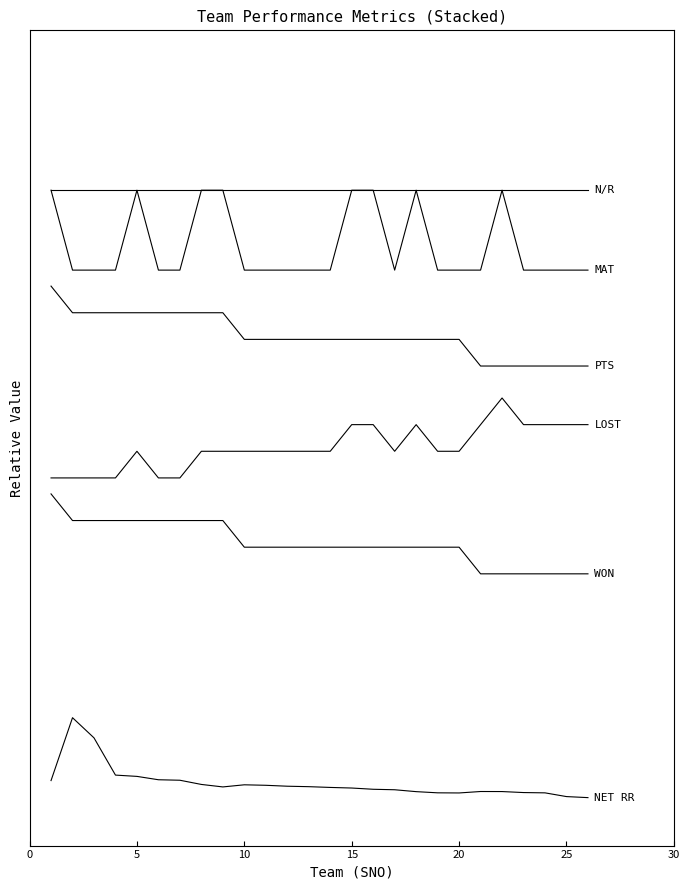

Reading left to right, what are all the values shown in this chart?

NET RR: 1.1	5.0	3.7	1.4	1.3	1.1	1.1	0.8	0.7	0.8	0.8	0.7	0.7	0.6	0.6	0.5	0.5	0.4	0.3	0.3	0.4	0.4	0.3	0.3	0.1	0.0
WON: 19.0	17.3	17.3	17.3	17.3	17.3	17.3	17.3	17.3	15.7	15.7	15.7	15.7	15.7	15.7	15.7	15.7	15.7	15.7	15.7	14.0	14.0	14.0	14.0	14.0	14.0
LOST: 20.0	20.0	20.0	20.0	21.7	20.0	20.0	21.7	21.7	21.7	21.7	21.7	21.7	21.7	23.3	23.3	21.7	23.3	21.7	21.7	23.3	25.0	23.3	23.3	23.3	23.3
PTS: 32.0	30.3	30.3	30.3	30.3	30.3	30.3	30.3	30.3	28.7	28.7	28.7	28.7	28.7	28.7	28.7	28.7	28.7	28.7	28.7	27.0	27.0	27.0	27.0	27.0	27.0
MAT: 38.0	33.0	33.0	33.0	38.0	33.0	33.0	38.0	38.0	33.0	33.0	33.0	33.0	33.0	38.0	38.0	33.0	38.0	33.0	33.0	33.0	38.0	33.0	33.0	33.0	33.0
N/R: 38.0	38.0	38.0	38.0	38.0	38.0	38.0	38.0	38.0	38.0	38.0	38.0	38.0	38.0	38.0	38.0	38.0	38.0	38.0	38.0	38.0	38.0	38.0	38.0	38.0	38.0